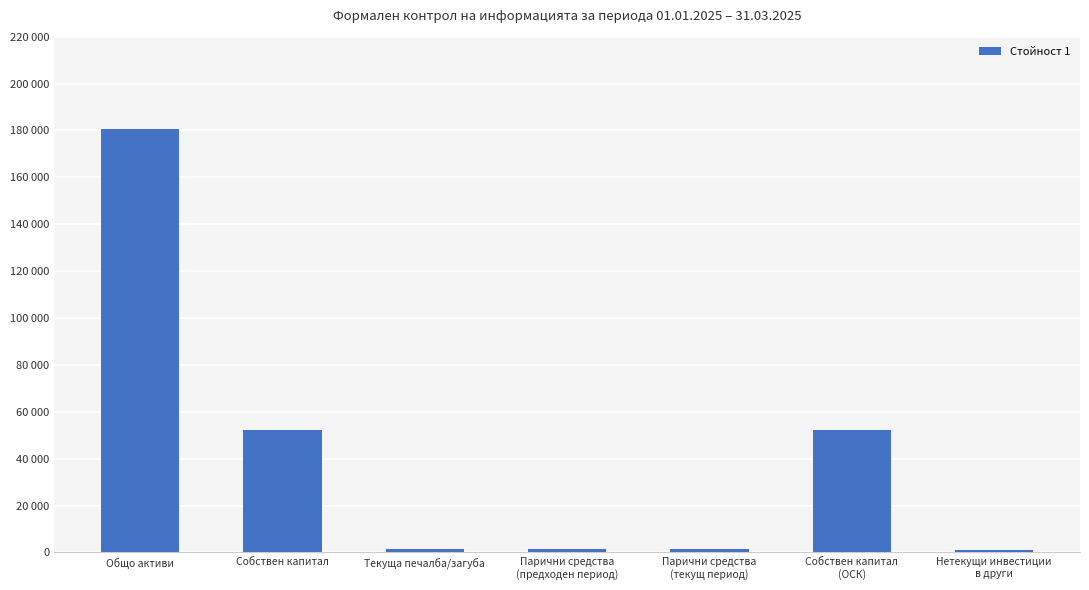

List the labels in order of value, largest first.

Общо активи, Собствен капитал, Собствен капитал
(ОСК), Текуща печалба/загуба, Парични средства
(текущ период), Парични средства
(предходен период), Нетекущи инвестиции
в други